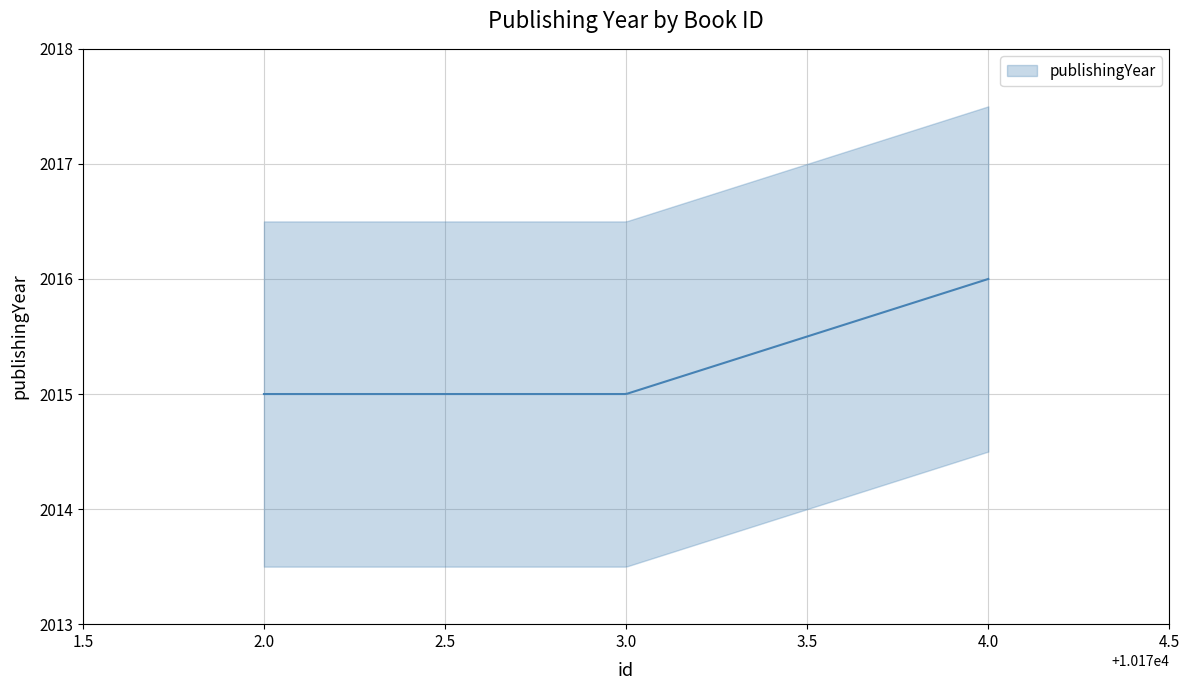

What is the change in value from 10174 to 10172?

-1